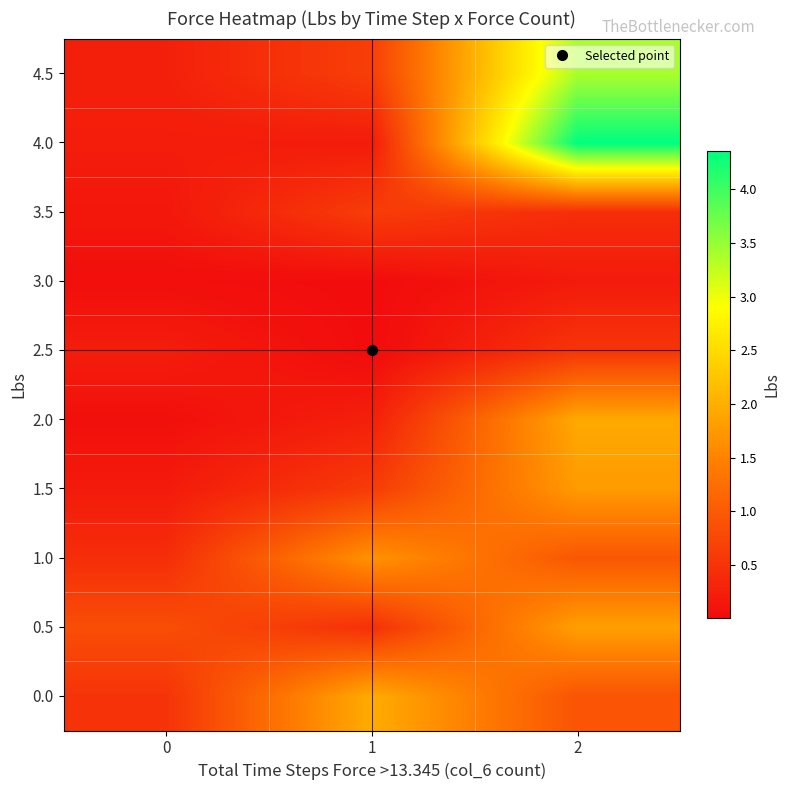

Reading right to left, what are all the values shown in this chart?

0.0: 2=0.9	1=2.0	0=0.5
0.5: 2=1.8	1=0.5	0=0.8
1.0: 2=0.9	1=1.7	0=0.4
1.5: 2=1.8	1=0.6	0=0.2
2.0: 2=1.9	1=0.3	0=0.1
2.5: 2=0.5	1=0.0	0=0.2
3.0: 2=0.2	1=0.0	0=0.0
3.5: 2=0.4	1=0.6	0=0.2
4.0: 2=4.4	1=0.2	0=0.2
4.5: 2=3.4	1=0.7	0=0.3